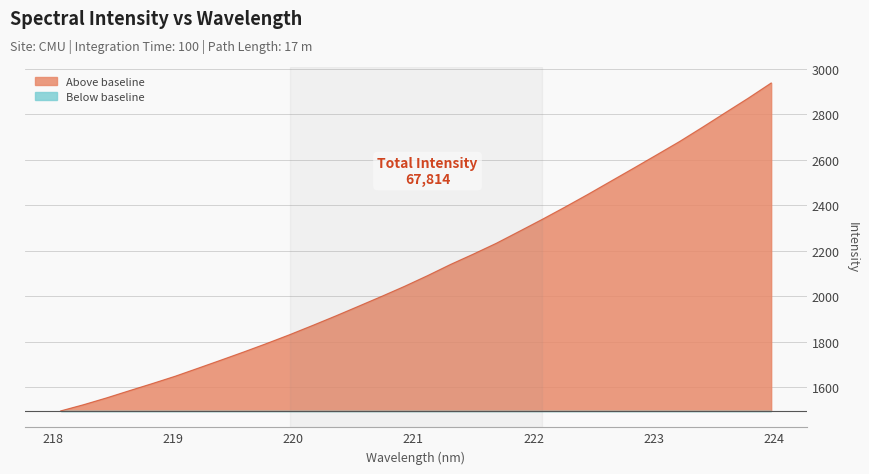

Between 221.1174 and 218.2508, which is larger?

221.1174